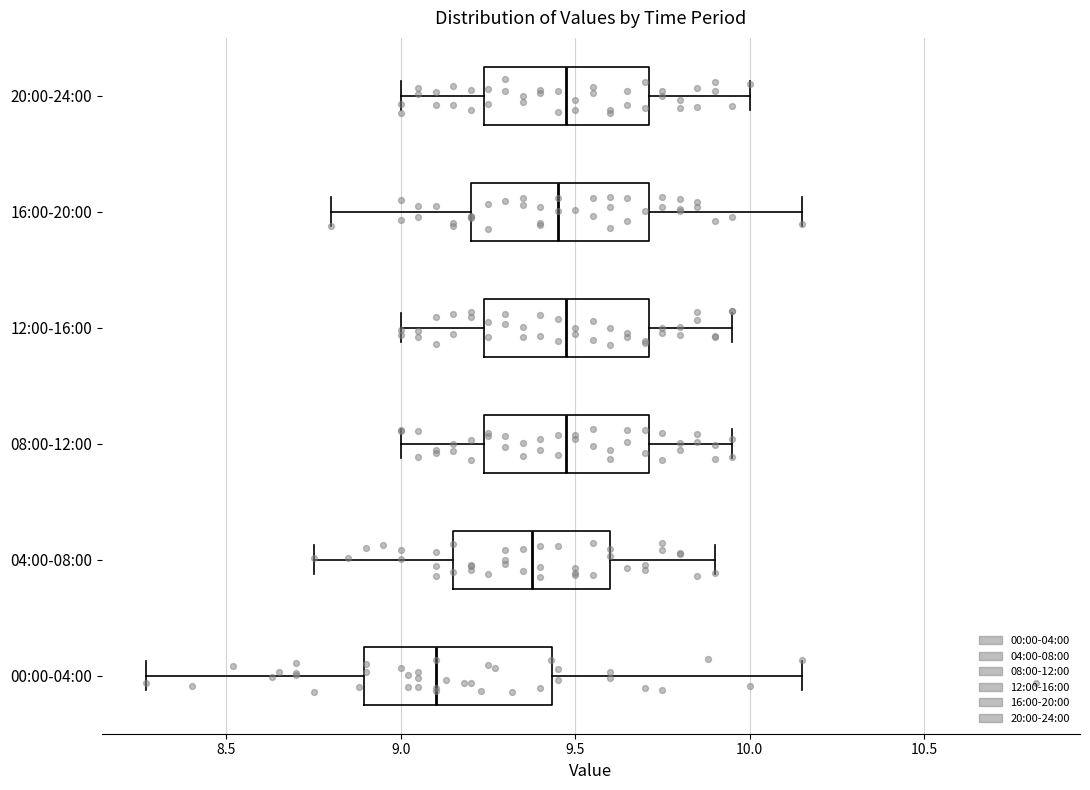

Where does the left whisker of the box for 12:00-16:00 end on the x-axis? The values are not printed on the chart, so give them approximately, as read against the axis.

9.00